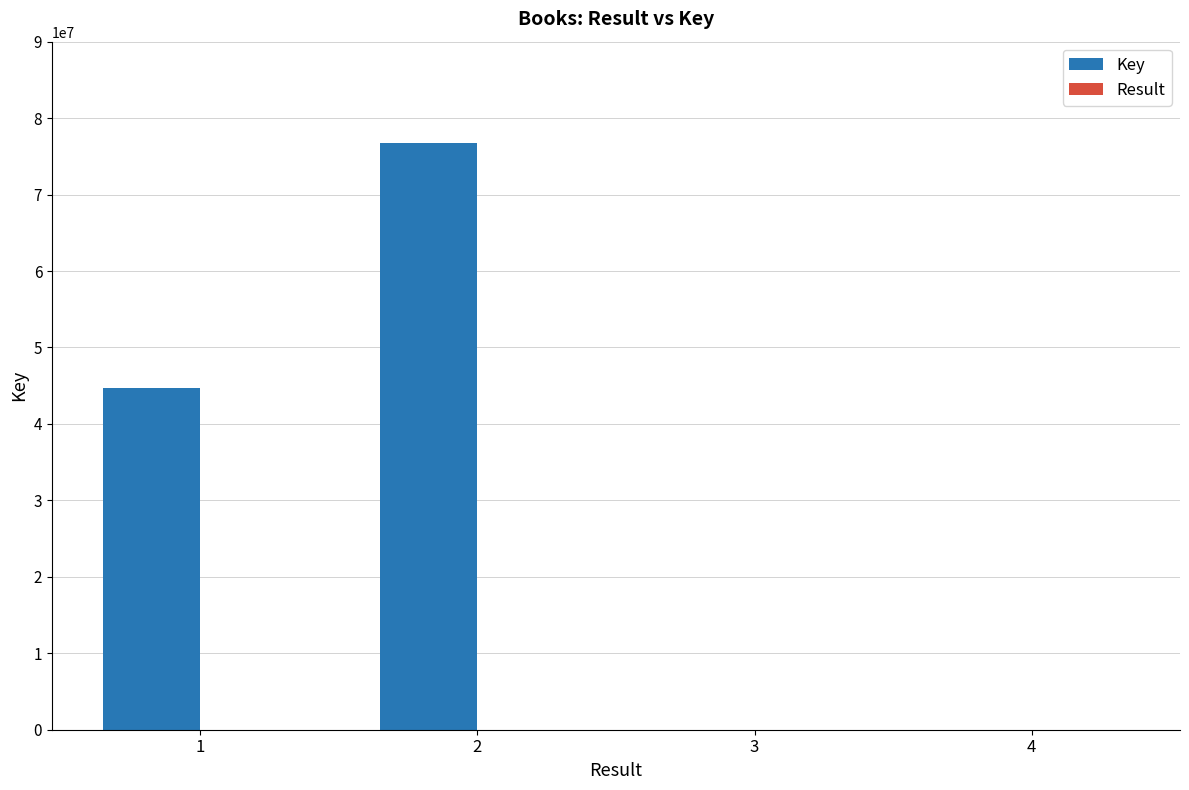

Which series has the largest total across all categories?

Key